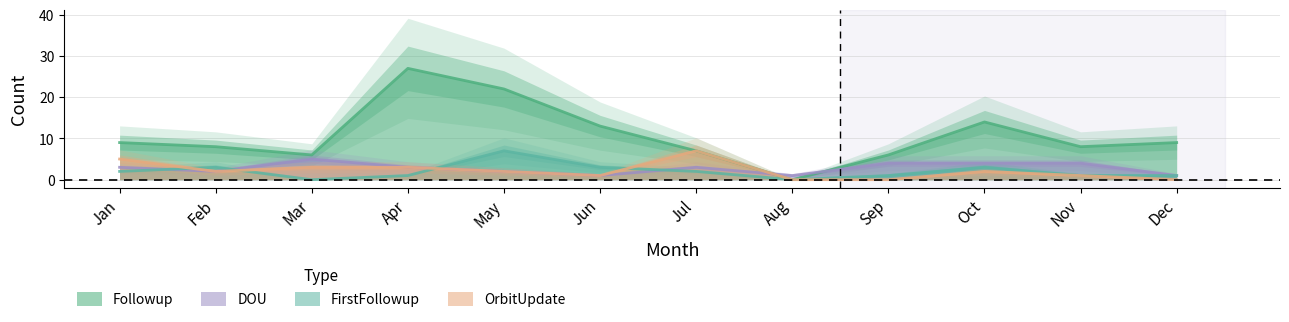

At which label does FirstFollowup first exceed 2?

Feb